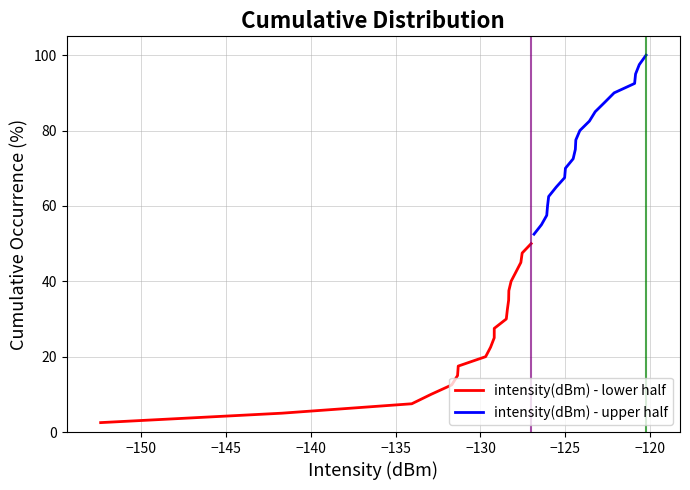

How many series are shown in this chart?

2